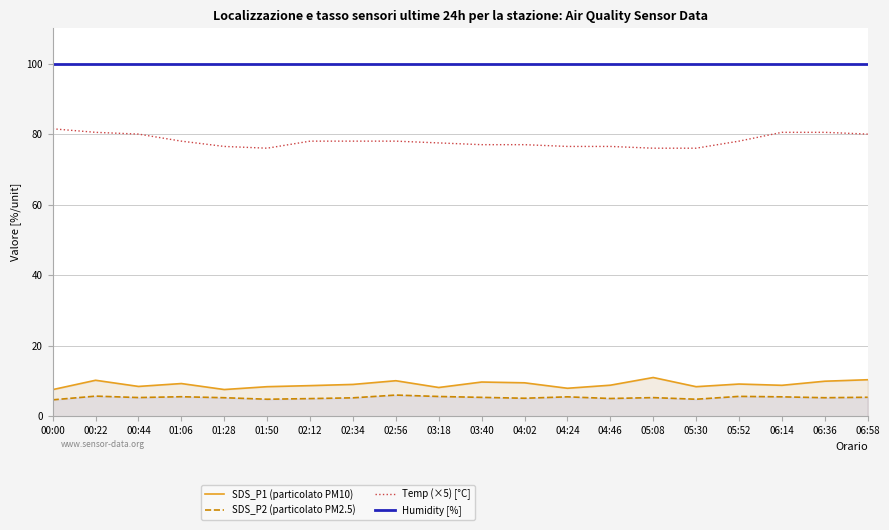

How many interior local valleys does the Temp (×5) [°C] series have?

1